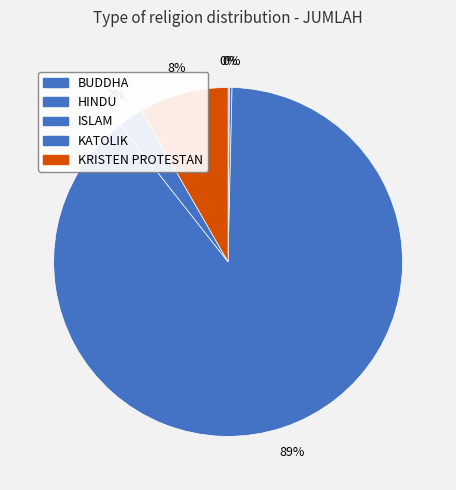

Which category accounts for the majority?

ISLAM